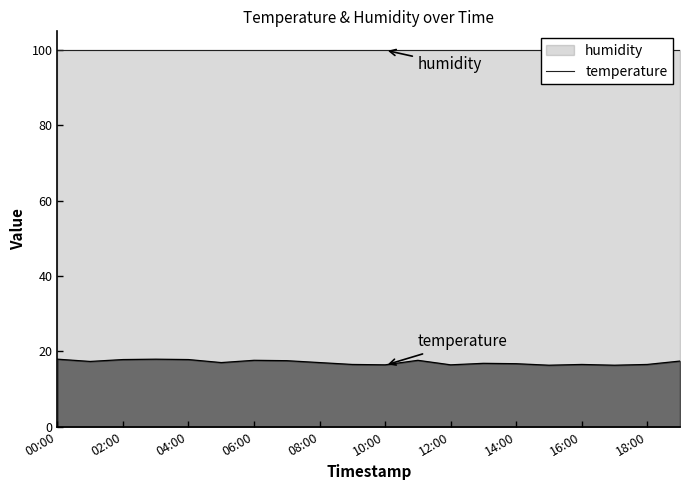

Which label corresponds to the smallest value in the chart?

15:00